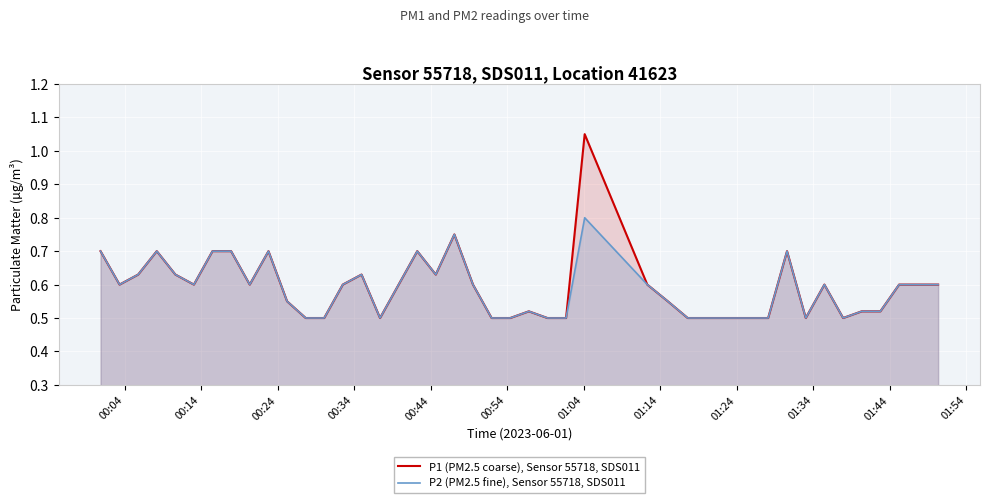

List the series in order of their overall mean, highest first.

P1 (PM2.5 coarse), Sensor 55718, SDS011, P2 (PM2.5 fine), Sensor 55718, SDS011